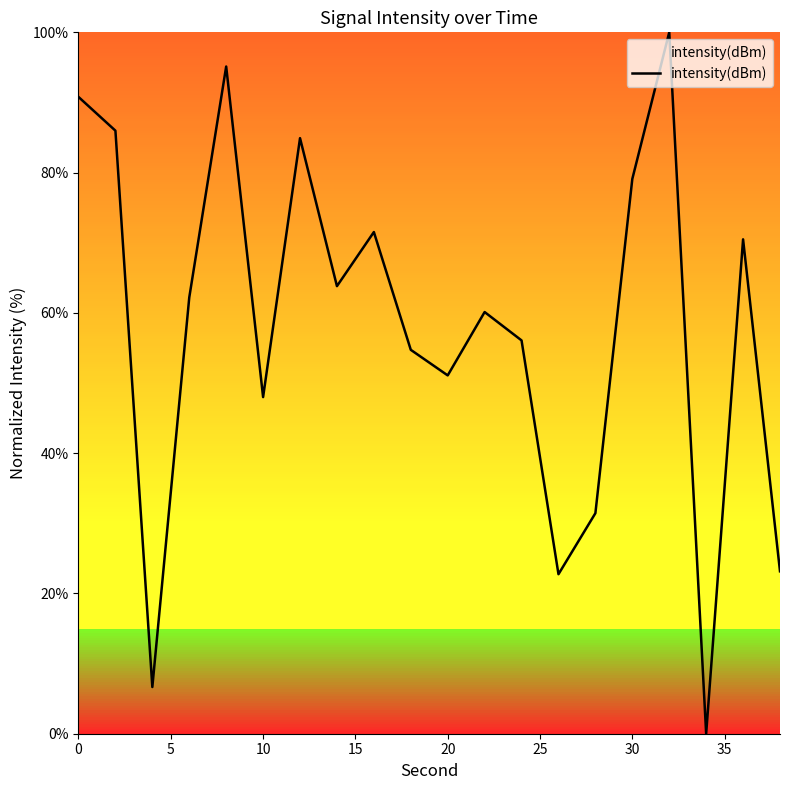

What is the difference between the maximum and minimum values?

100.0